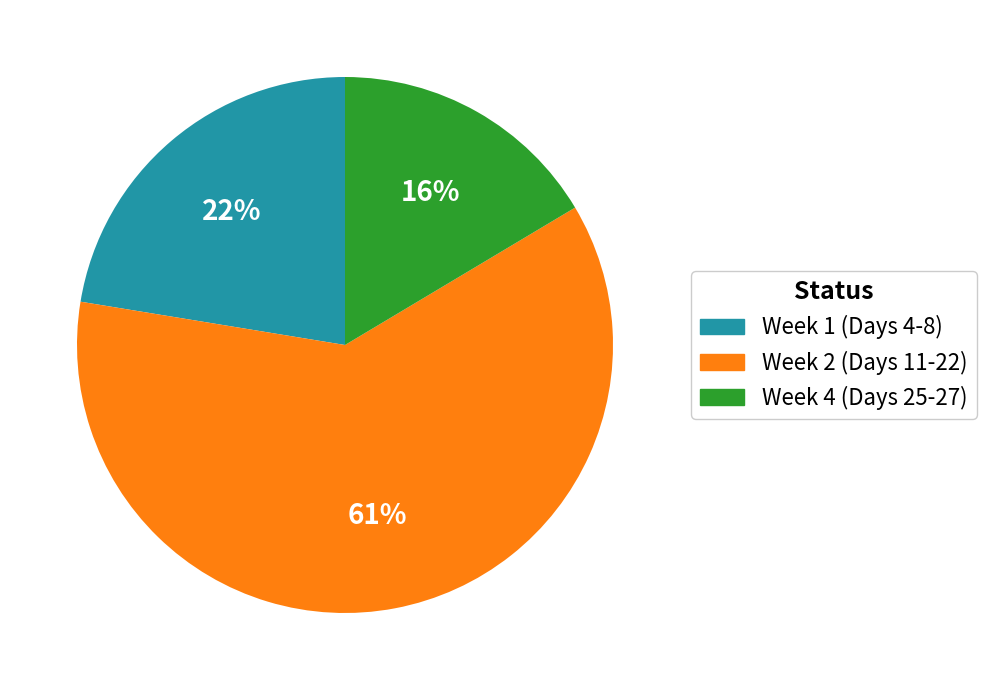

How many slices are in this pie chart?

3